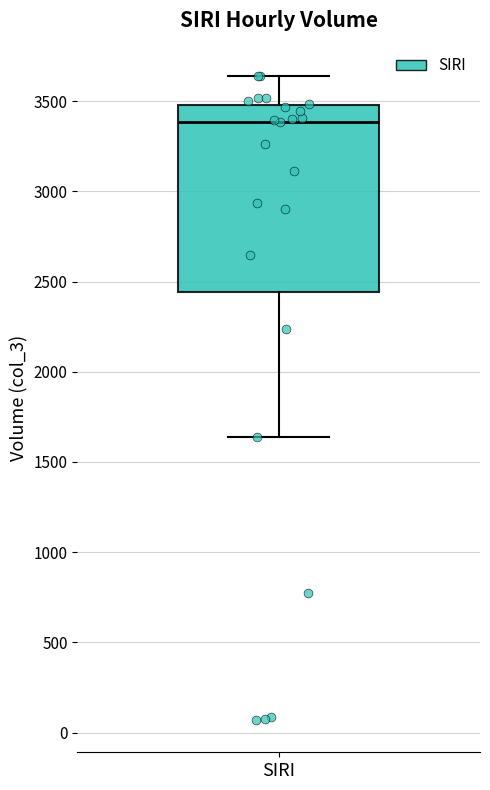

Transcribe this box plot: give where the median line is, the range the box spans, and where the two whiskers end, as read against the y-axis. The values are not printed on the chart, so give them approximately, as read against the axis.

median 3400, box 2450 to 3500, whiskers 1650 to 3650